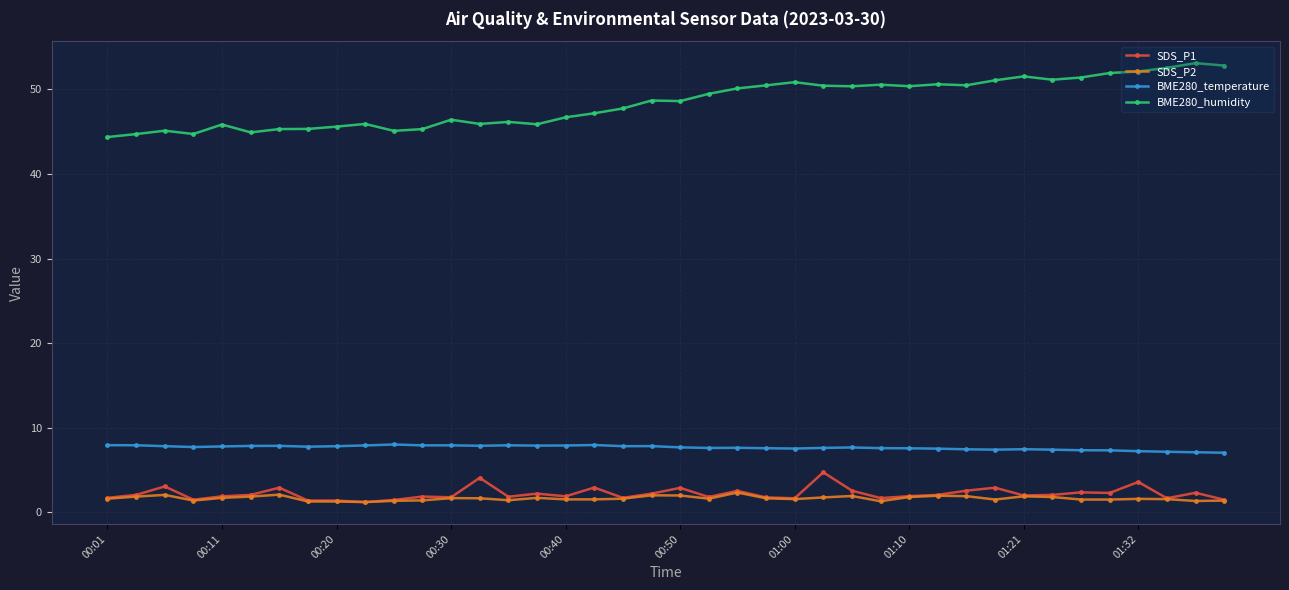

What are all the series names shown in the legend?

SDS_P1, SDS_P2, BME280_temperature, BME280_humidity